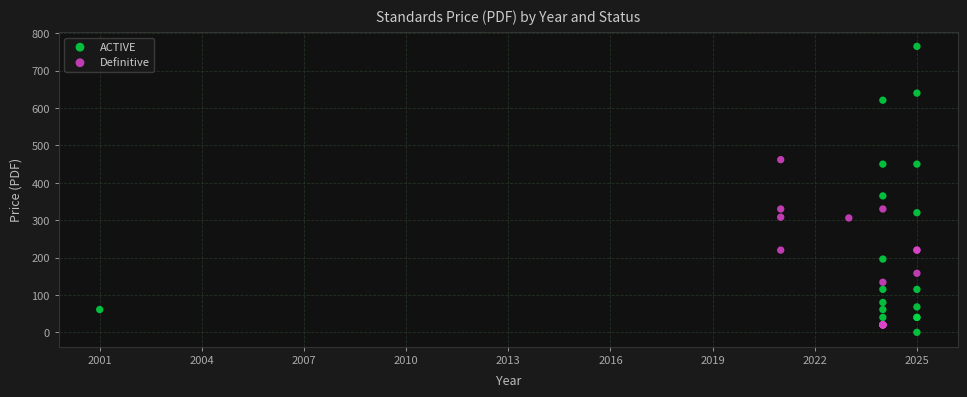

Which series reaches the maximum Y coordinate?

ACTIVE